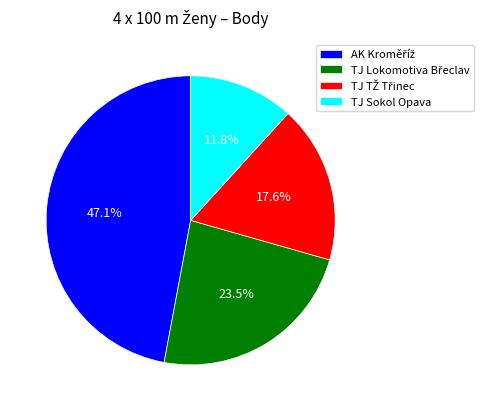

What is the smallest slice in the pie chart?

TJ Sokol Opava